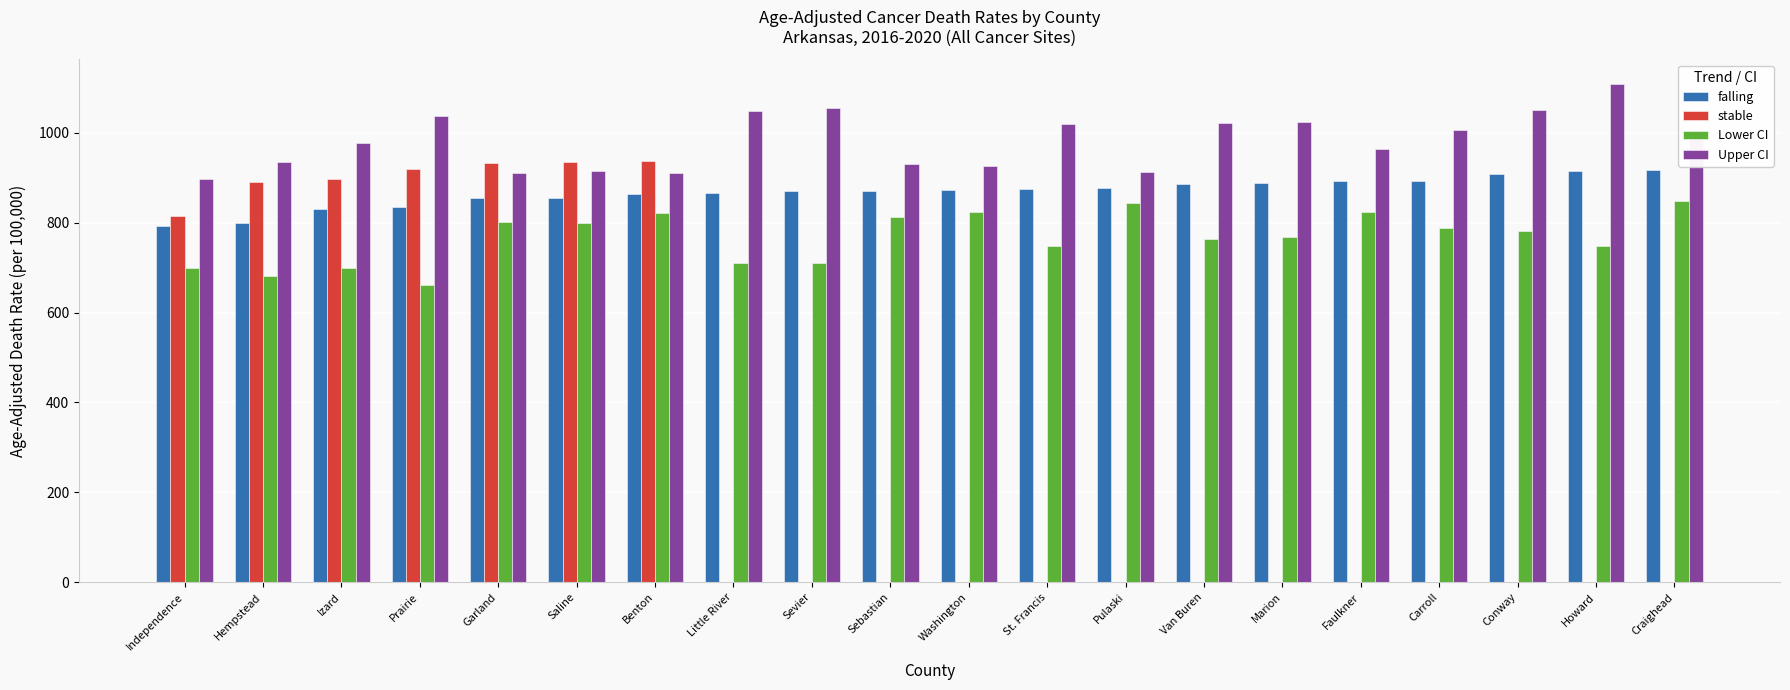

What is the difference between the Upper CI values at Conway and Sebastian?

119.2